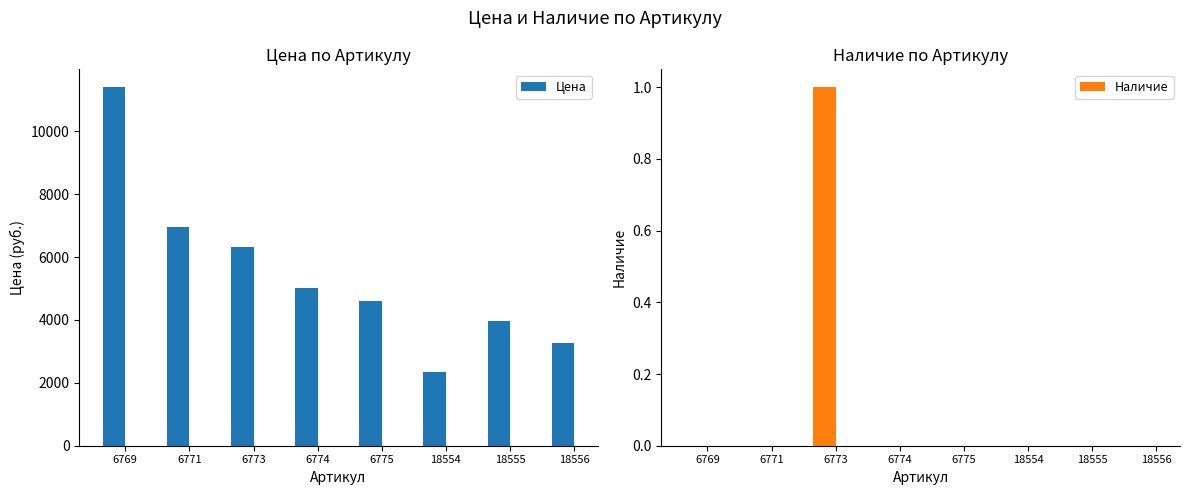

At which label does Наличие reach its peak?

6773